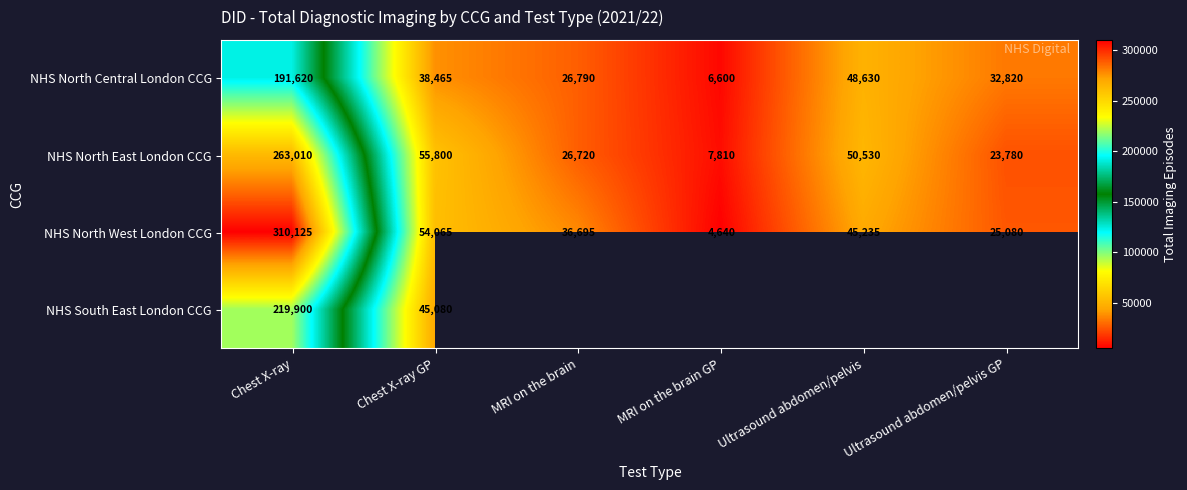

List the labels in order of NHS North West London CCG value, smallest first.

MRI on the brain GP, Ultrasound abdomen/pelvis GP, MRI on the brain, Ultrasound abdomen/pelvis, Chest X-ray GP, Chest X-ray